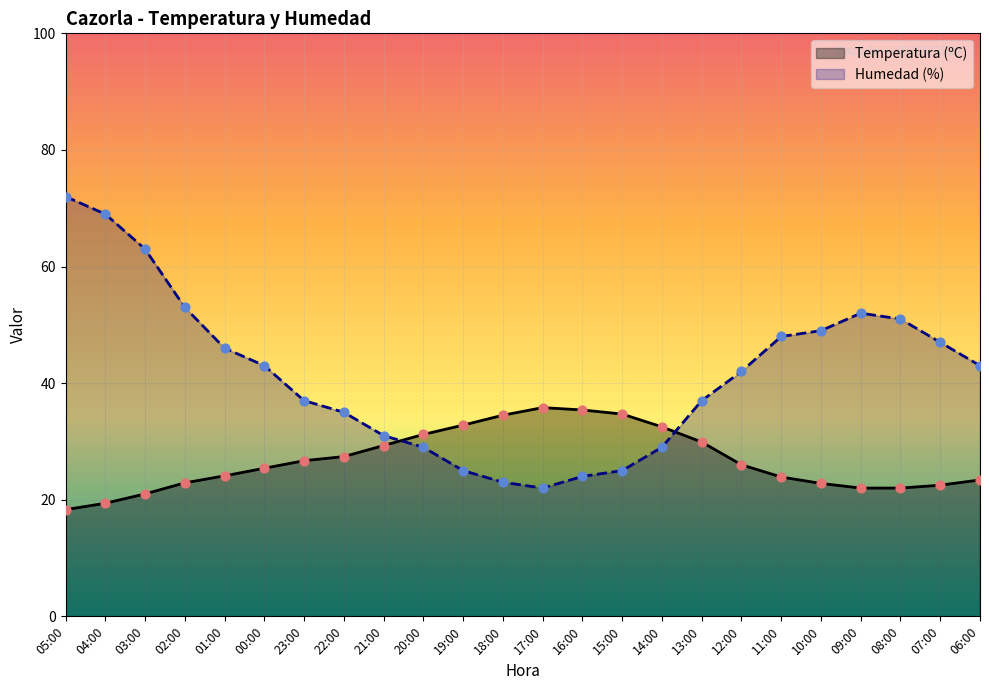

Which series reaches the minimum Y coordinate?

Temperatura (ºC)